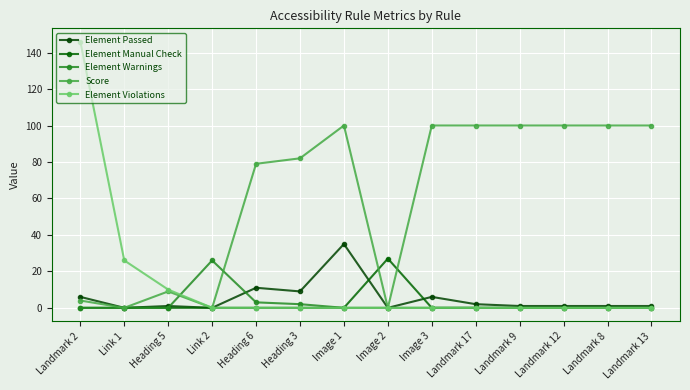

Between Landmark 9 and Landmark 12, which series saw the biggest shift?

Element Passed